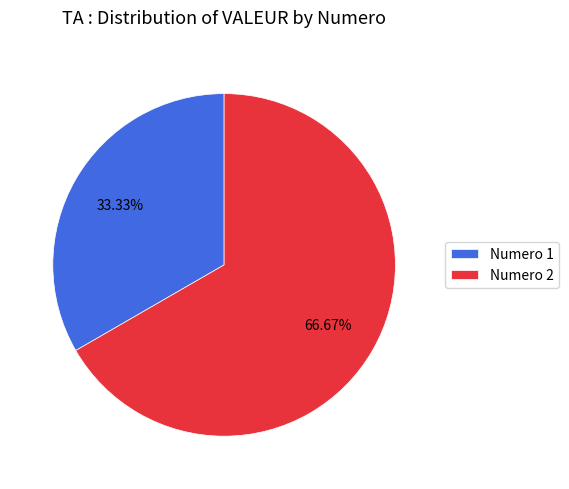

Combined, what portion of the pie is Numero 2 and Numero 1?

100.0%